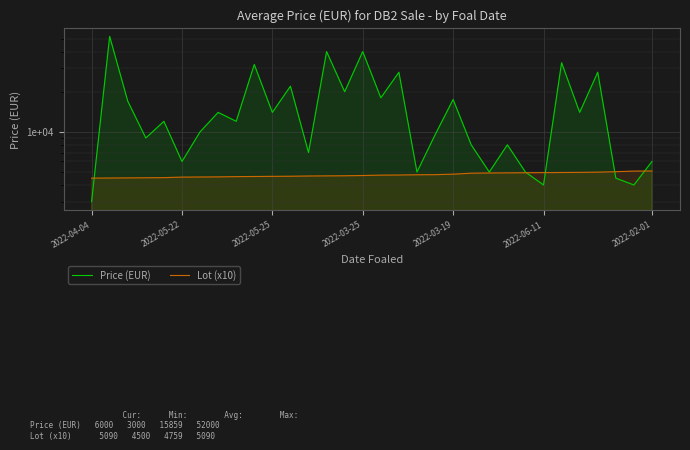

What position from the left is 2022-05-25?

3